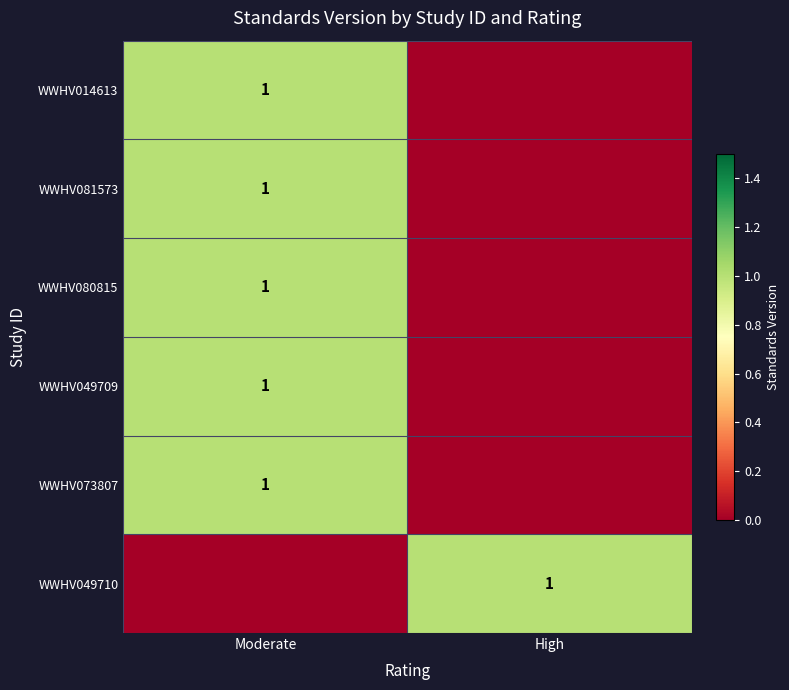

True or false: WWHV014613 has a value of 1 at Moderate.

True